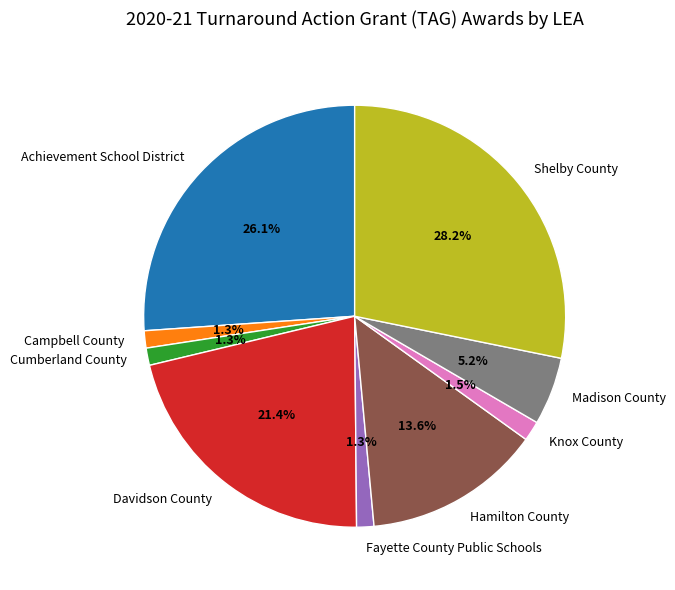

To the nearest percent, what is the difference between the Knox County and Achievement School District slice percentages?

25%